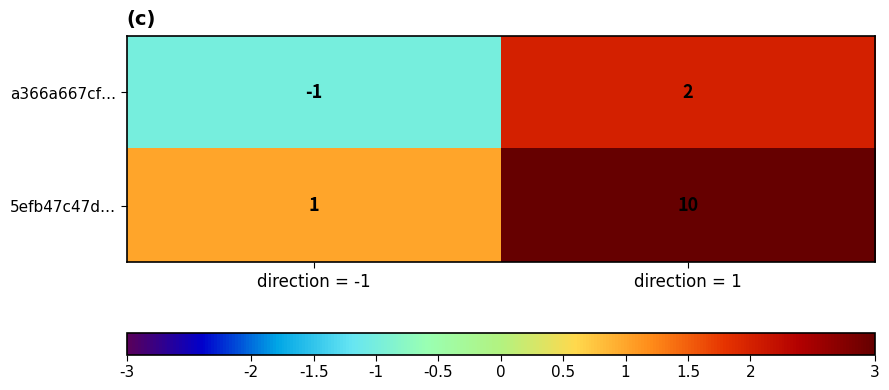

Count the number of categories in the chart.

2